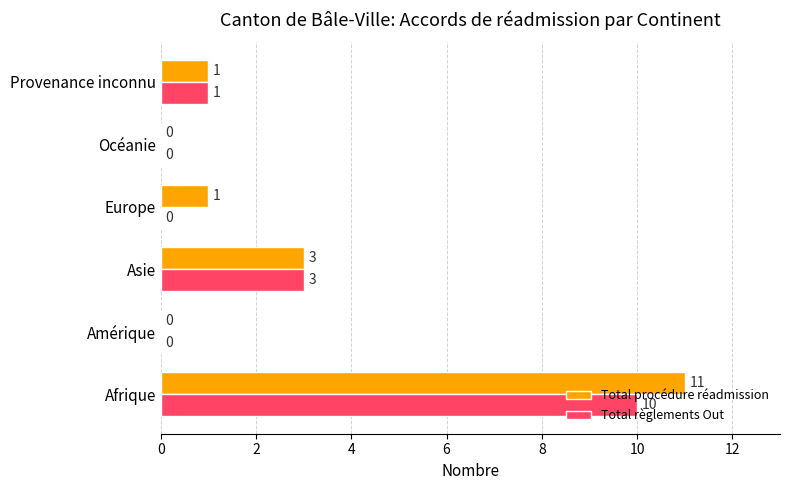

Which series has the largest total across all categories?

Total procédure réadmission